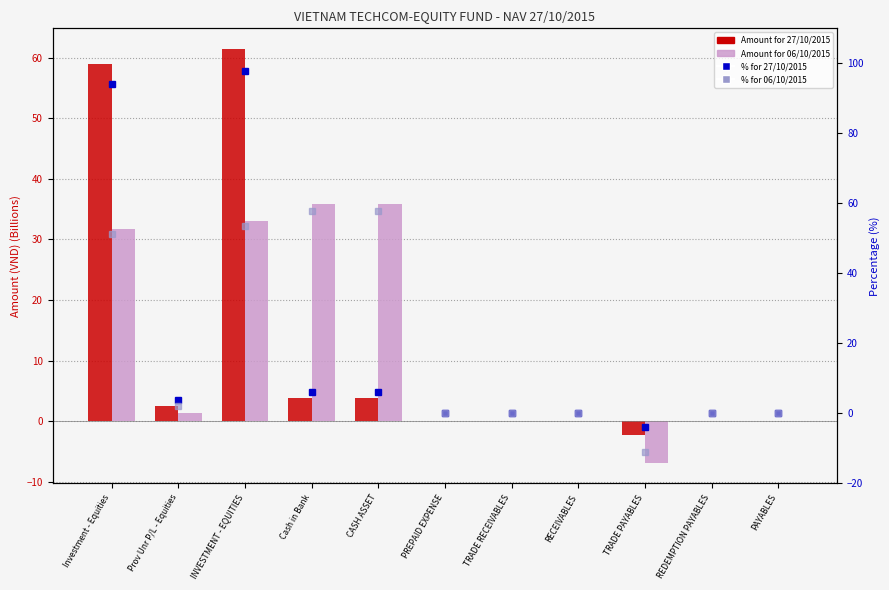

Which label corresponds to the smallest value in the chart?

TRADE PAYABLES